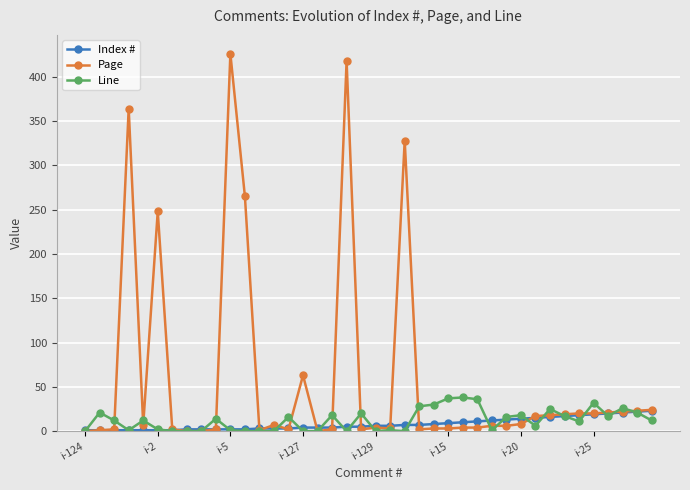

What is the maximum value shown in the chart?

426